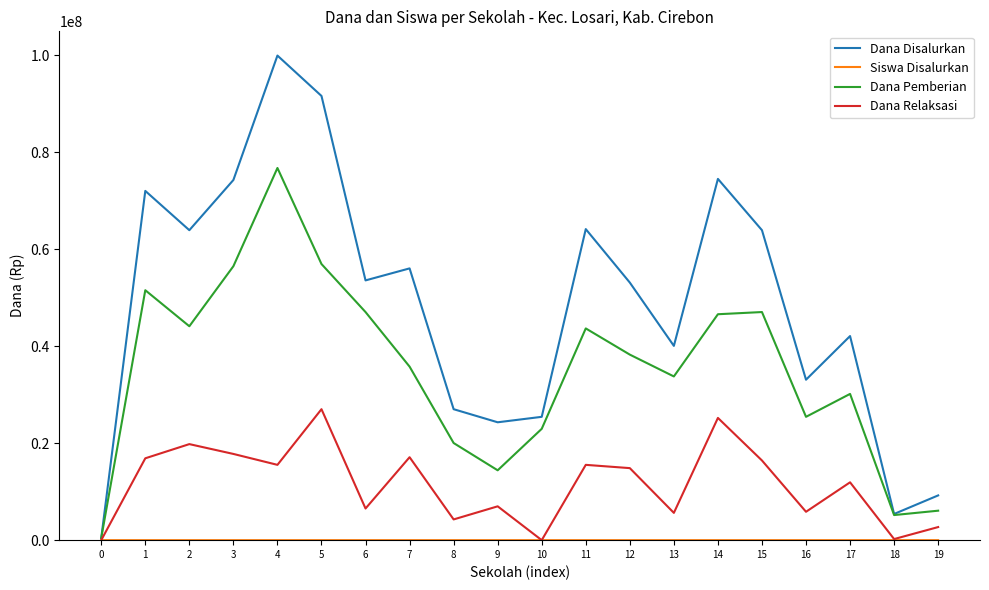

Is this an area chart (filled region under the line)?

No